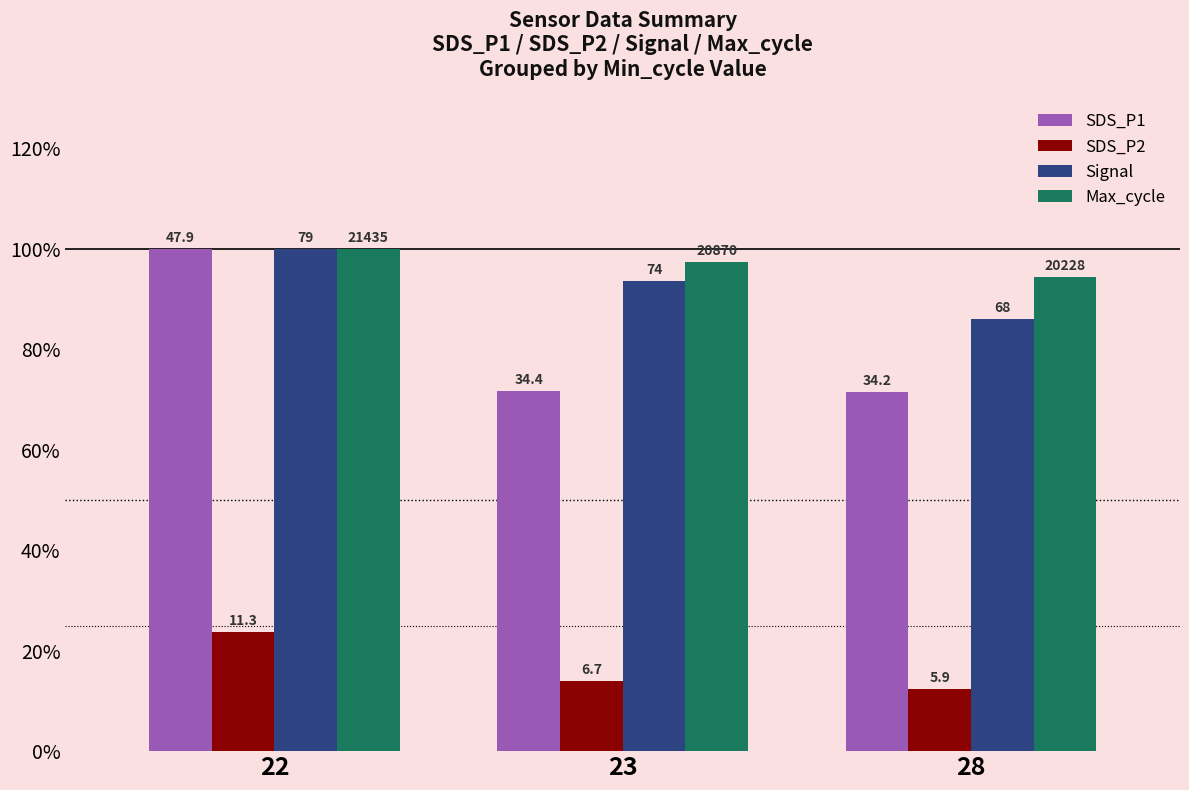

Are the bars horizontal?

No